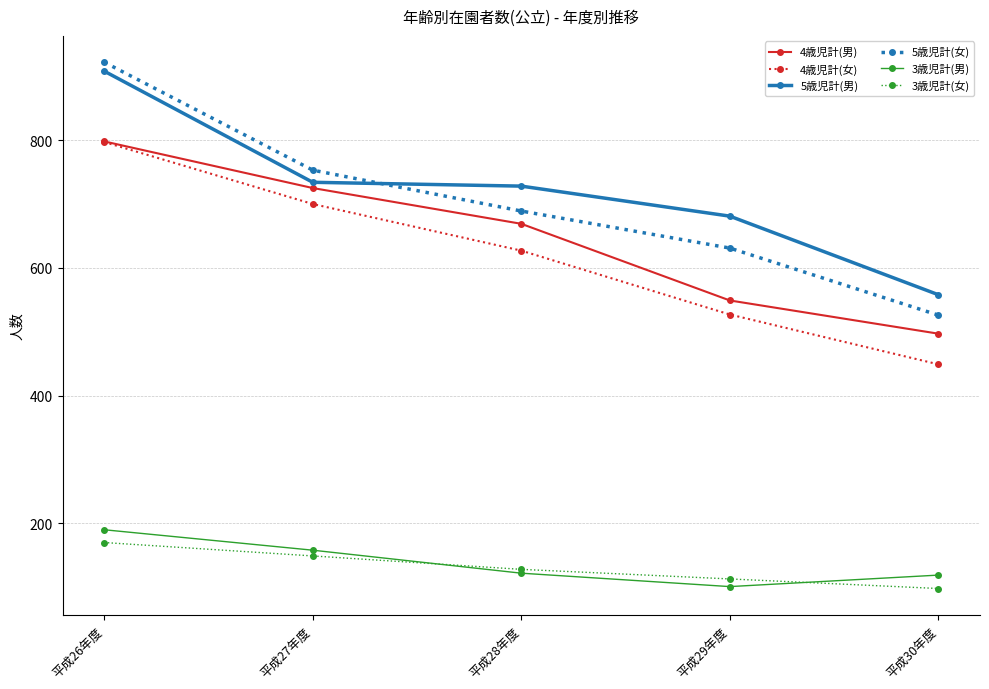

How many interior local valleys does the 3歳児計(男) series have?

1